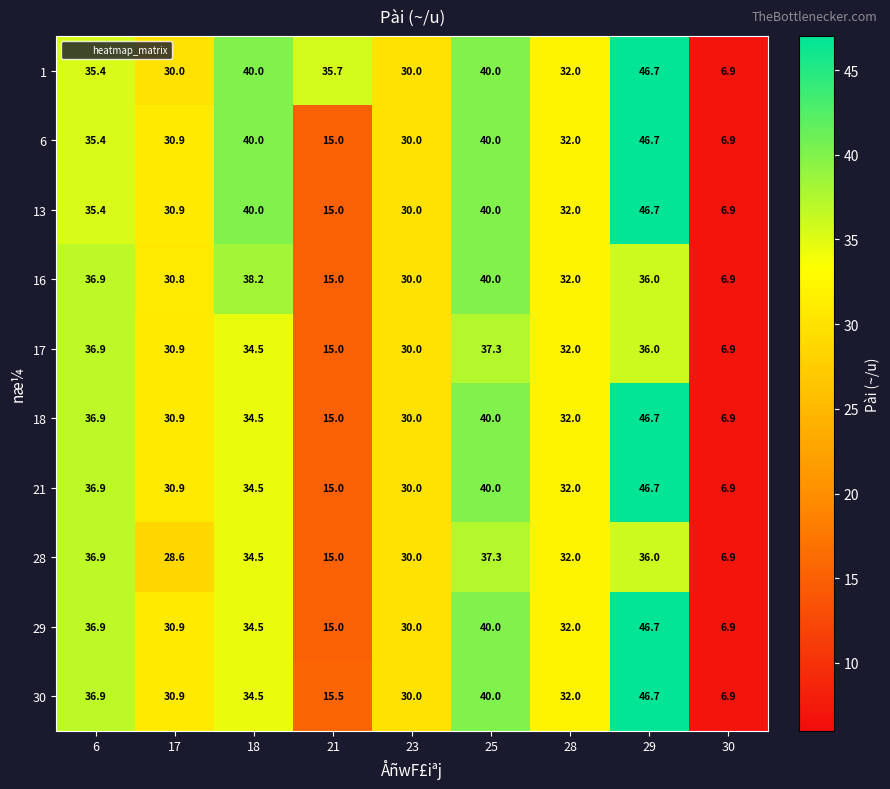

Is it true that 6 equals 9.1 at 17?

False